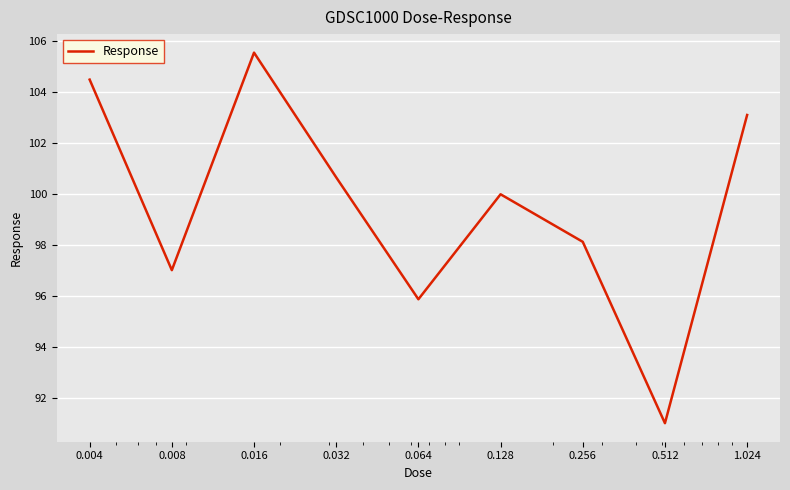

Does the chart have visible grid lines?

Yes